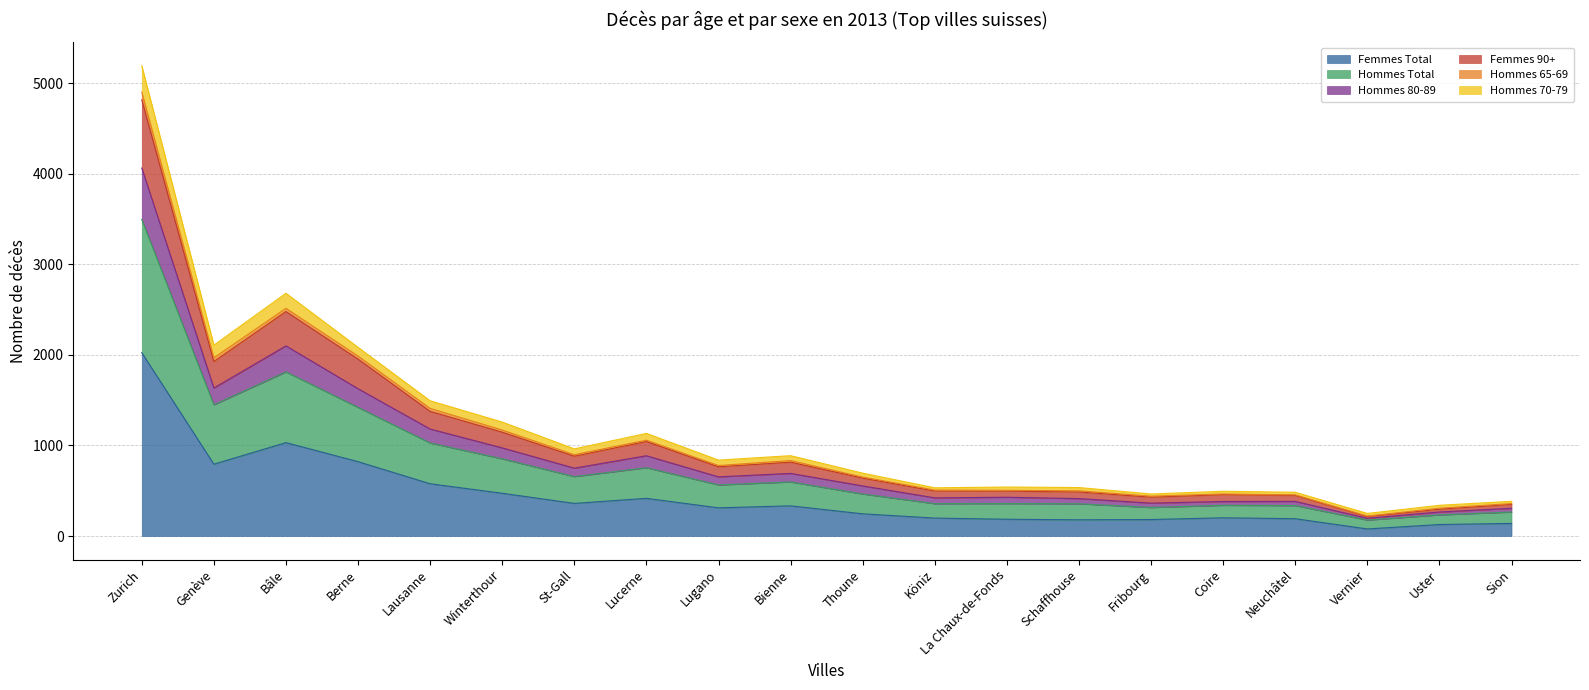

The Femmes Total series shows 245 at Thoune. True or false?

True